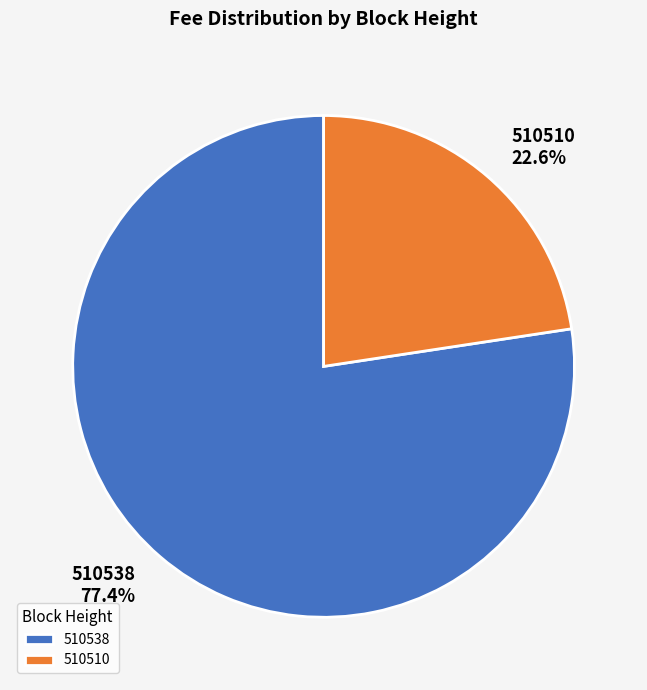

To the nearest percent, what percentage of the pie is 510510?

23%